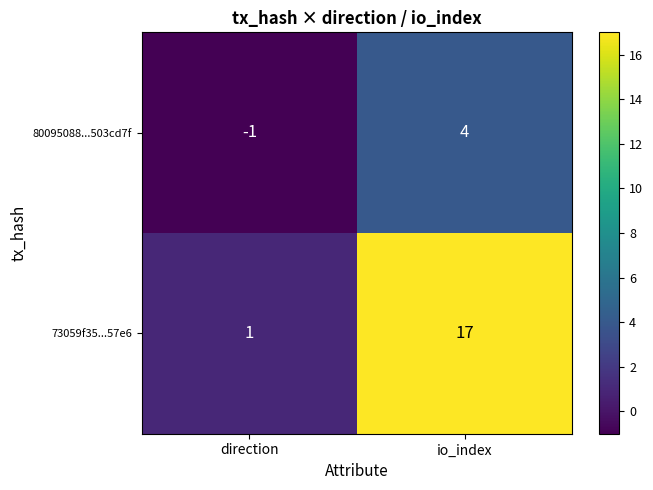

What is the sum of all 73059f35...57e6 values?

18